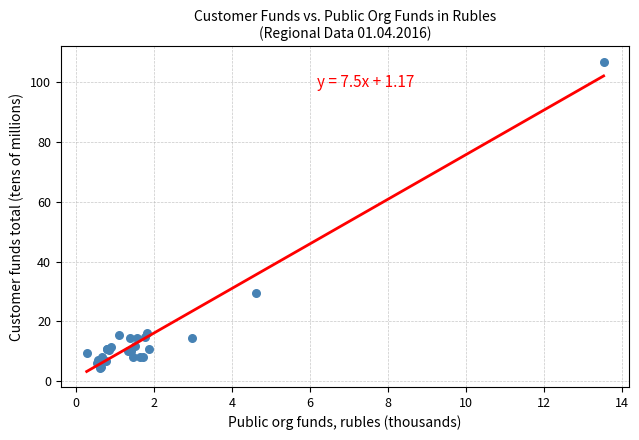

What Y value in the scatter plot is closest to 55?

29.4